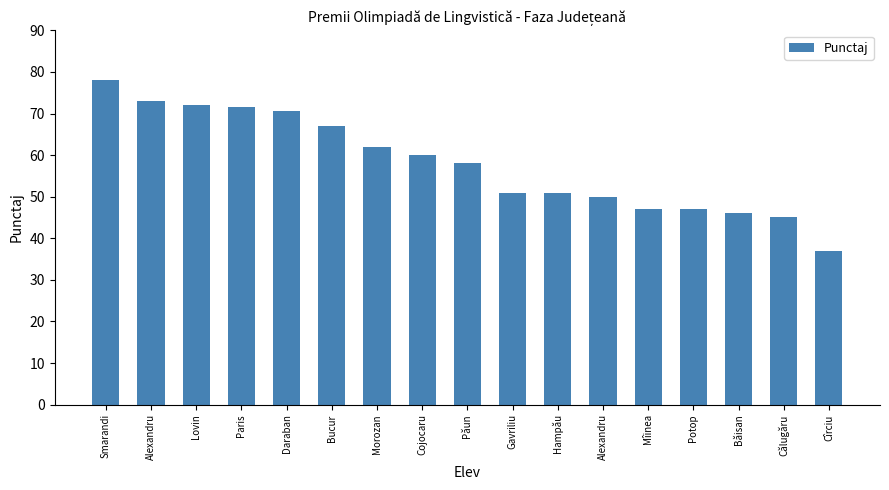

At which category does the chart reach its peak across all series?

Smarandi